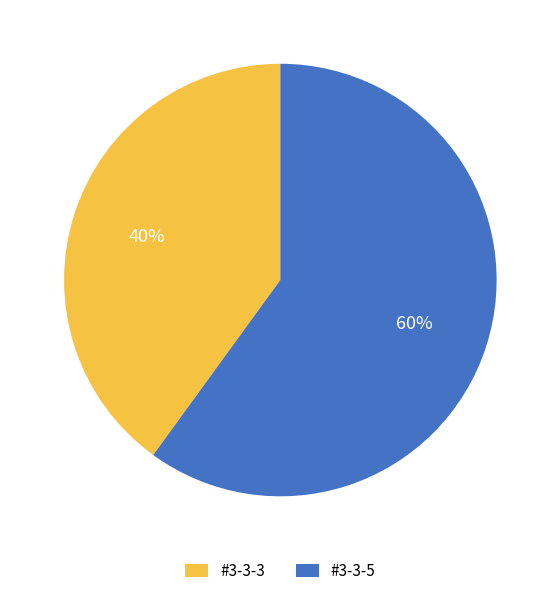

How many segments does this pie chart have?

2